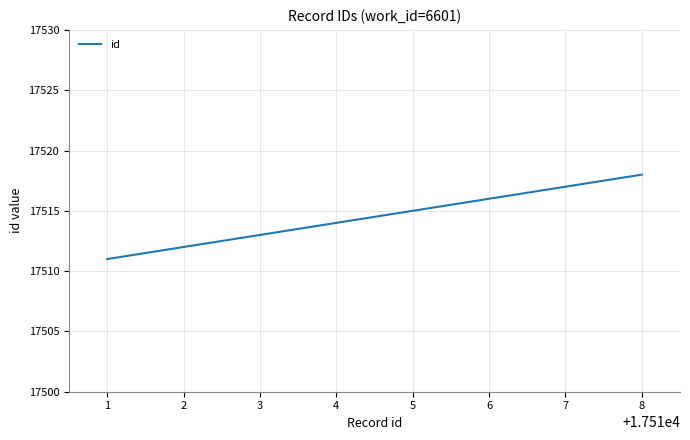

What is the sum of all values?

140116